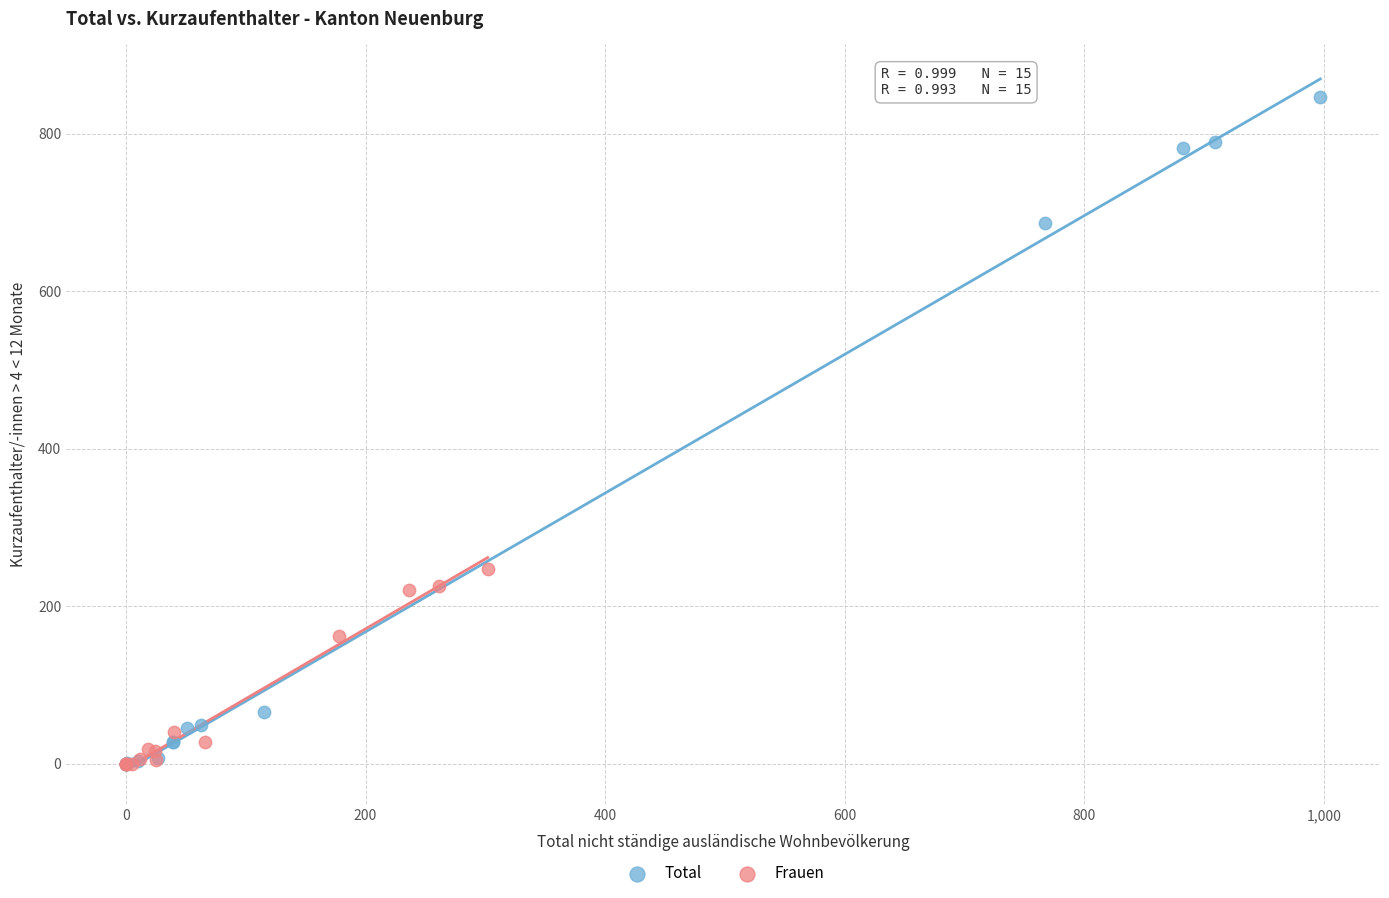

Which series contains the highest Y value?

Total